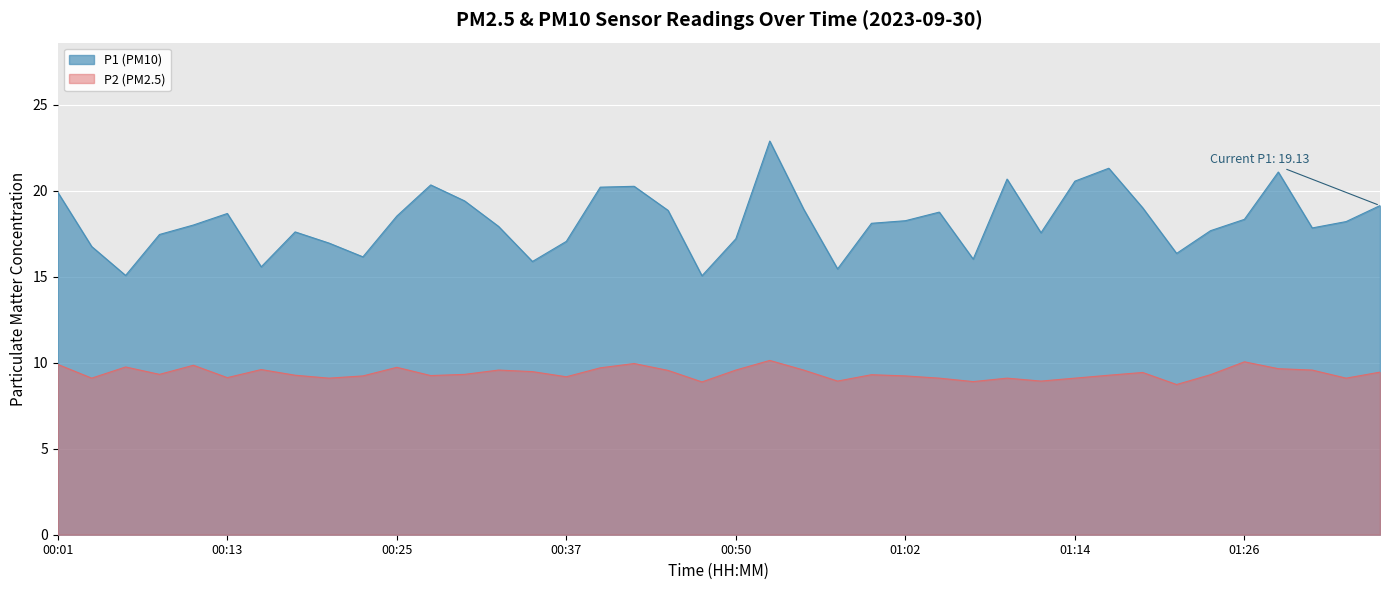

Reading left to right, transcribe all the data shown in this chart.

P1: 00:01=19.9	00:03=16.8	00:05=15.1	00:08=17.4	00:10=18.0	00:13=18.7	00:15=15.6	00:18=17.6	00:20=16.9	00:22=16.1	00:25=18.5	00:27=20.3	00:30=19.4	00:32=17.9	00:35=15.9	00:37=17.1	00:40=20.2	00:42=20.2	00:45=18.9	00:47=15.1	00:50=17.2	00:52=22.9	00:54=18.9	00:57=15.4	00:59=18.1	01:02=18.2	01:04=18.8	01:07=16.0	01:09=20.7	01:12=17.6	01:14=20.6	01:16=21.3	01:19=19.0	01:21=16.4	01:24=17.7	01:26=18.3	01:29=21.1	01:31=17.8	01:34=18.2	01:36=19.1
P2: 00:01=9.9	00:03=9.1	00:05=9.8	00:08=9.3	00:10=9.8	00:13=9.1	00:15=9.6	00:18=9.3	00:20=9.1	00:22=9.2	00:25=9.7	00:27=9.2	00:30=9.3	00:32=9.6	00:35=9.5	00:37=9.2	00:40=9.7	00:42=9.9	00:45=9.6	00:47=8.9	00:50=9.6	00:52=10.1	00:54=9.6	00:57=8.9	00:59=9.3	01:02=9.2	01:04=9.1	01:07=8.9	01:09=9.1	01:12=8.9	01:14=9.1	01:16=9.3	01:19=9.4	01:21=8.7	01:24=9.3	01:26=10.1	01:29=9.7	01:31=9.6	01:34=9.1	01:36=9.4